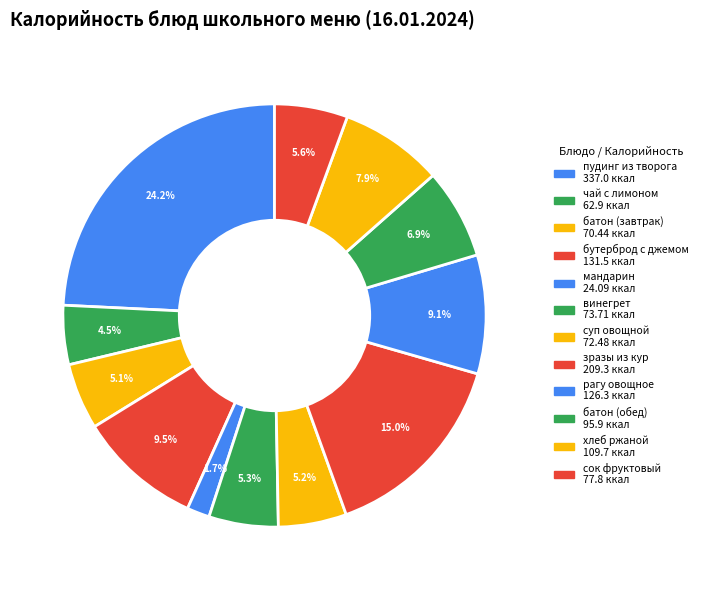

How many segments does this pie chart have?

12